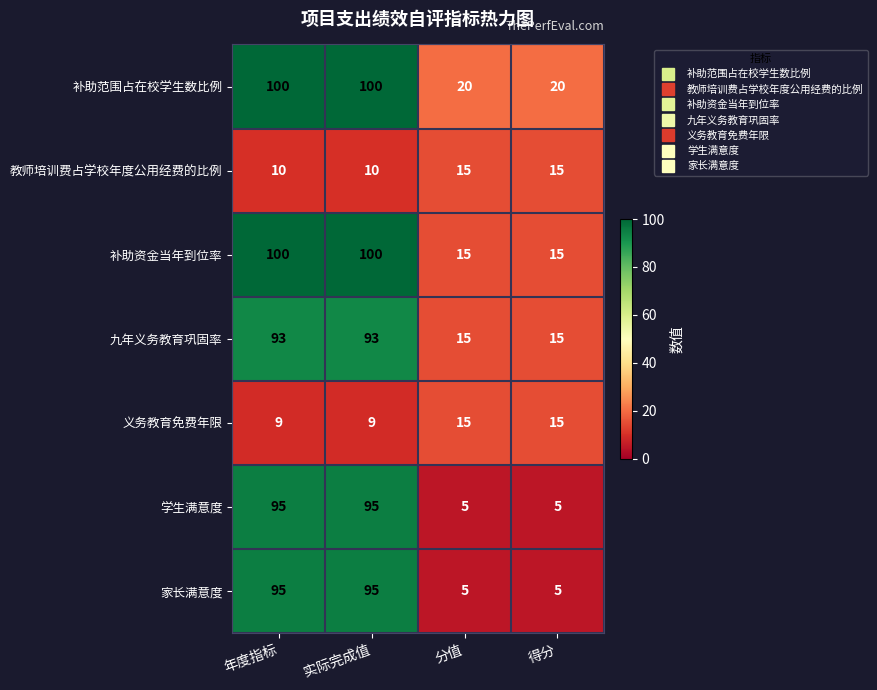

Is the value of 九年义务教育巩固率 at 分值 greater than the value of 义务教育免费年限 at 年度指标?

Yes